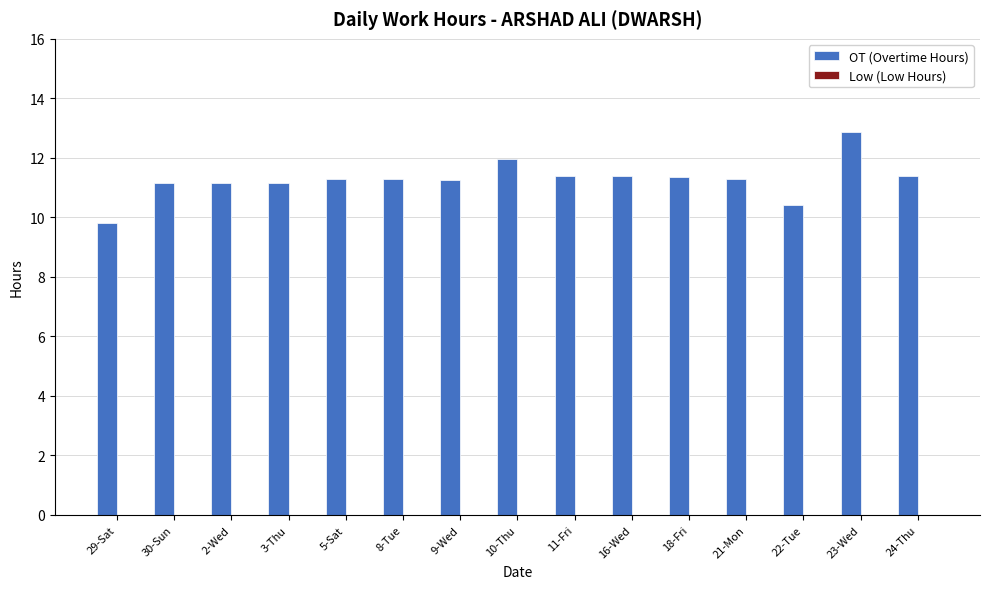

What is the change in value from 8-Tue to 22-Tue?

-0.9